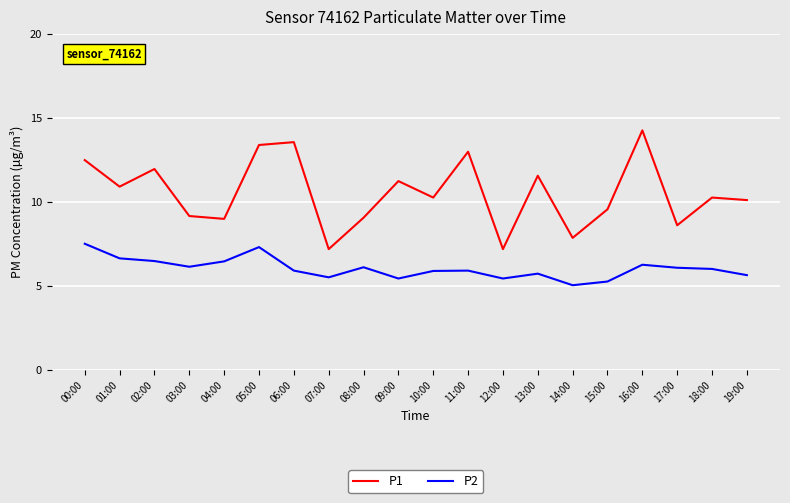

What is the minimum value shown in the chart?

5.0